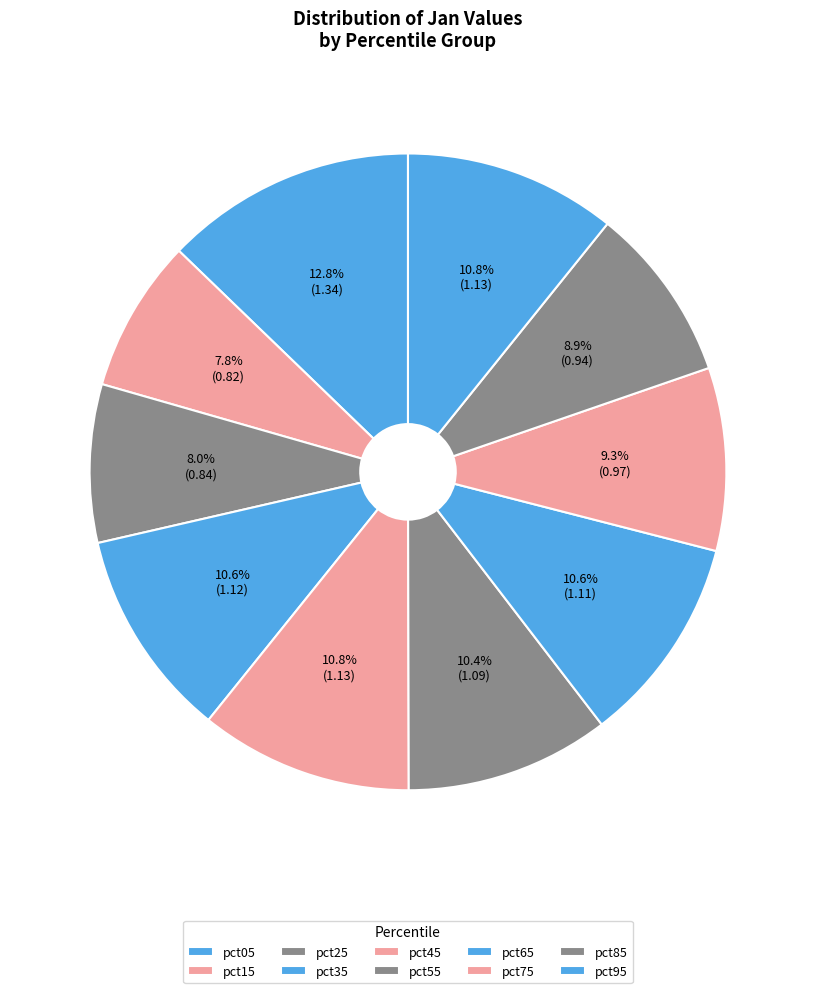

Between pct85 and pct45, which is larger?

pct45